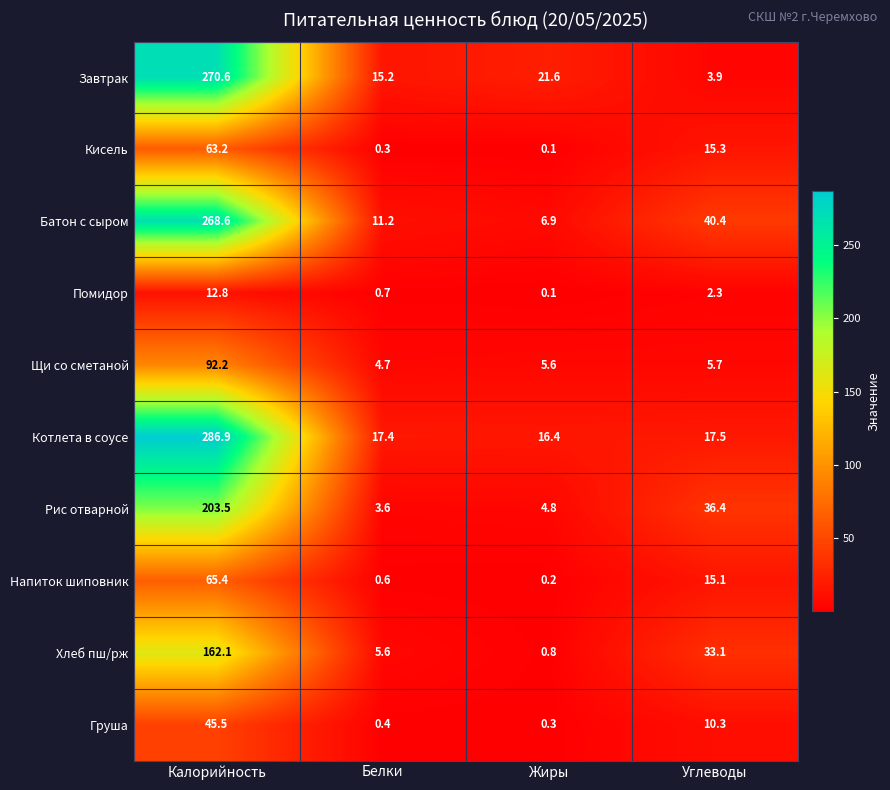

The value of Котлета в соусе at Белки is 17.4. True or false?

True